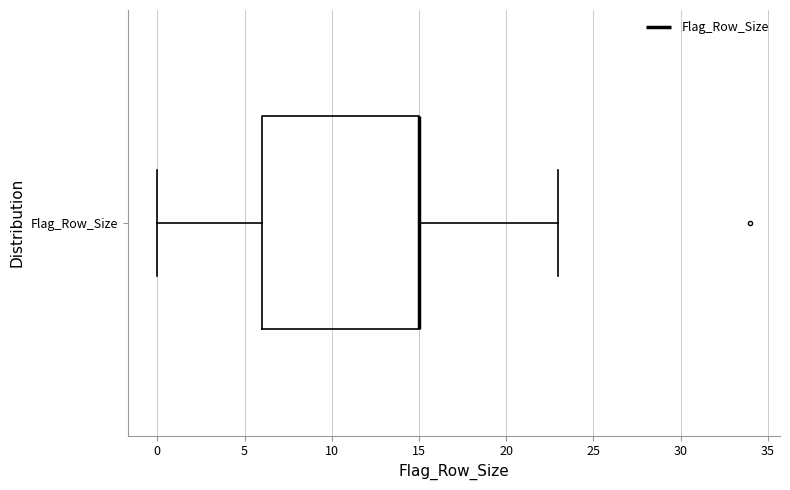

Read this box plot against the x-axis: the position of the median line, the range covered by the box, and the ends of both whiskers. The values are not printed on the chart, so give them approximately, as read against the axis.

median 15 (drawn on the box's right edge), box 6 to 15, whiskers 0 to 23